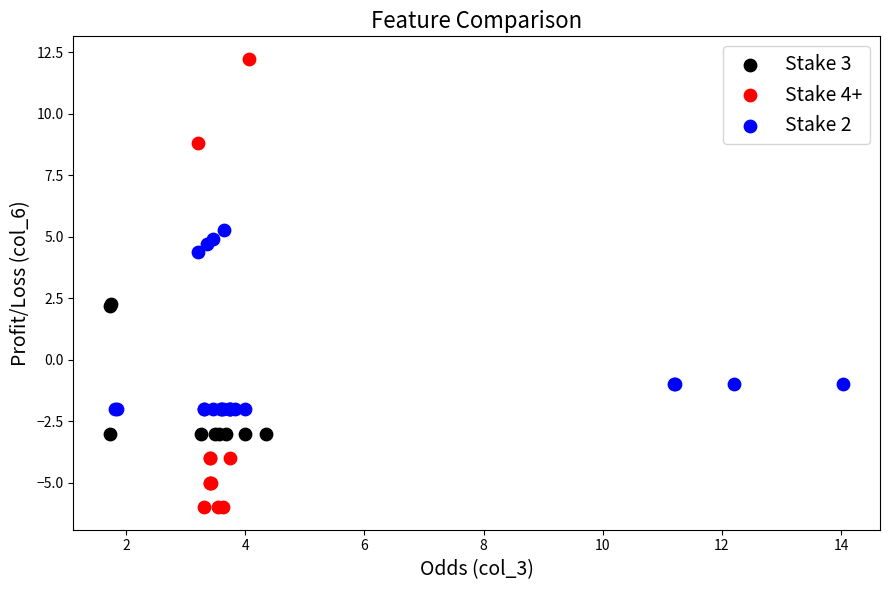

Which series contains the highest Y value?

Stake 4+